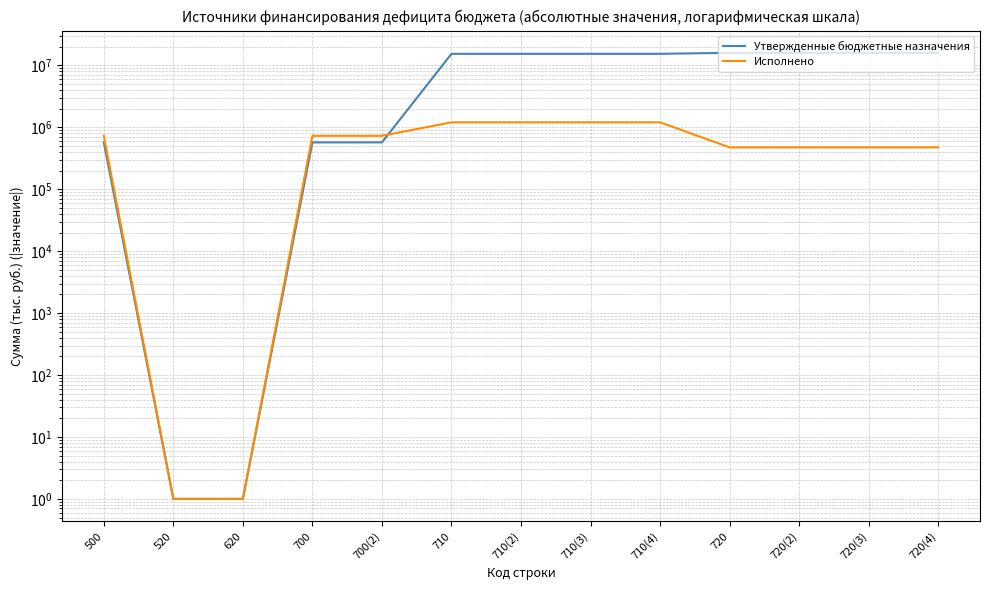

Reading left to right, extract all data points from this chart.

Утвержденные бюджетные назначения: 571900.0	1.0	1.0	571900.0	571900.0	15408500.0	15408500.0	15408500.0	15408500.0	15980400.0	15980400.0	15980400.0	15980400.0
Исполнено: 730454.9	1.0	1.0	730454.9	730454.9	1205719.5	1205719.5	1205719.5	1205719.5	475264.6	475264.6	475264.6	475264.6